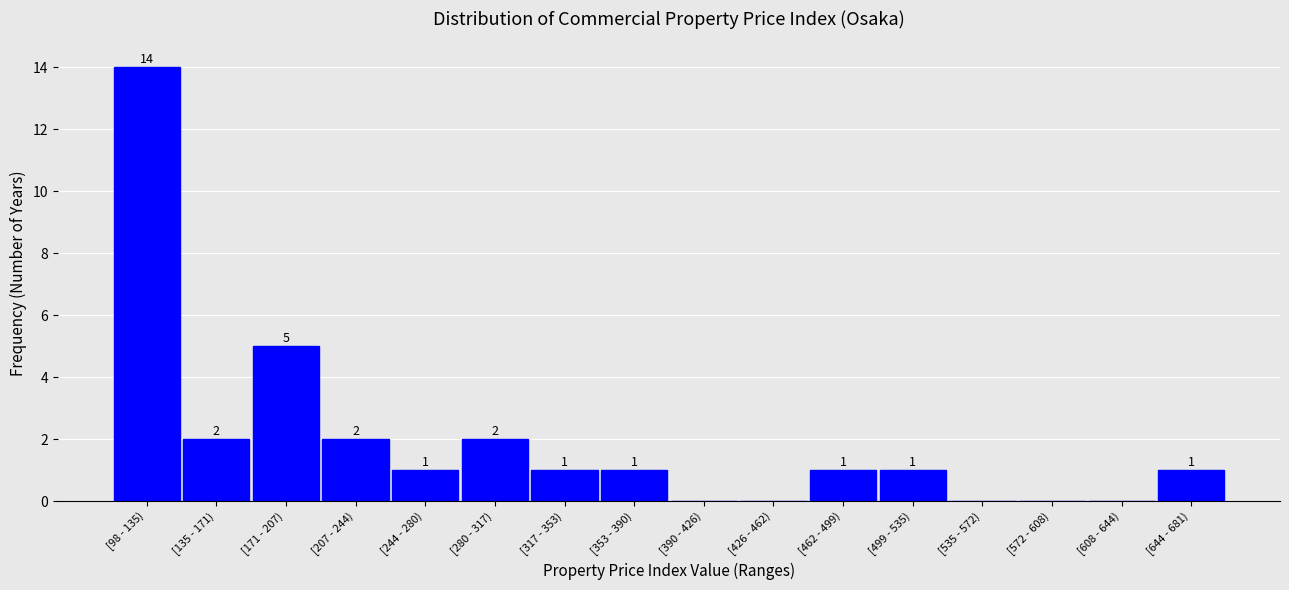

Reading left to right, what are all the values shown in this chart?

[98 - 135)=14	[135 - 171)=2	[171 - 207)=5	[207 - 244)=2	[244 - 280)=1	[280 - 317)=2	[317 - 353)=1	[353 - 390)=1	[390 - 426)=0	[426 - 462)=0	[462 - 499)=1	[499 - 535)=1	[535 - 572)=0	[572 - 608)=0	[608 - 644)=0	[644 - 681)=1